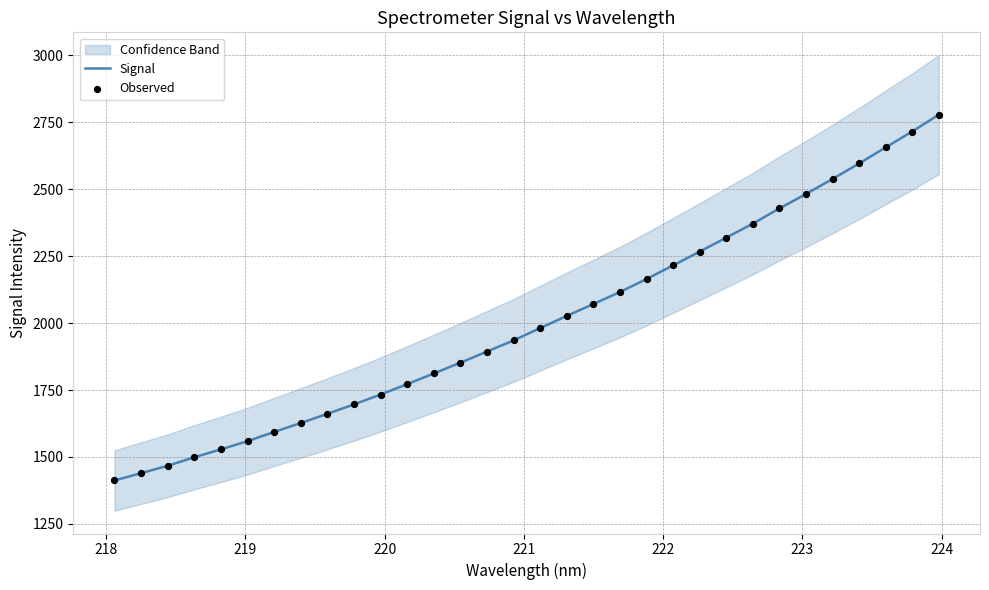

Which series has the largest total across all categories?

Signal